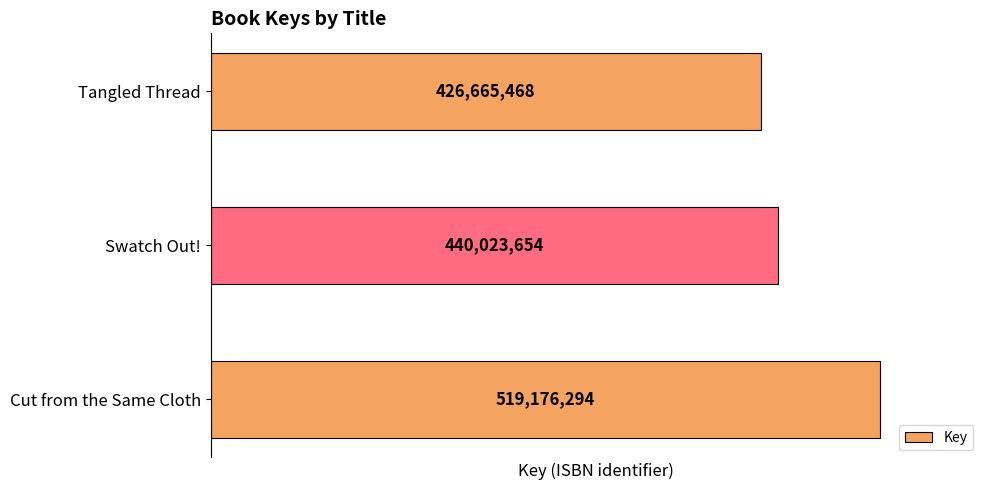

What is the difference between the maximum and second lowest values?

79152640